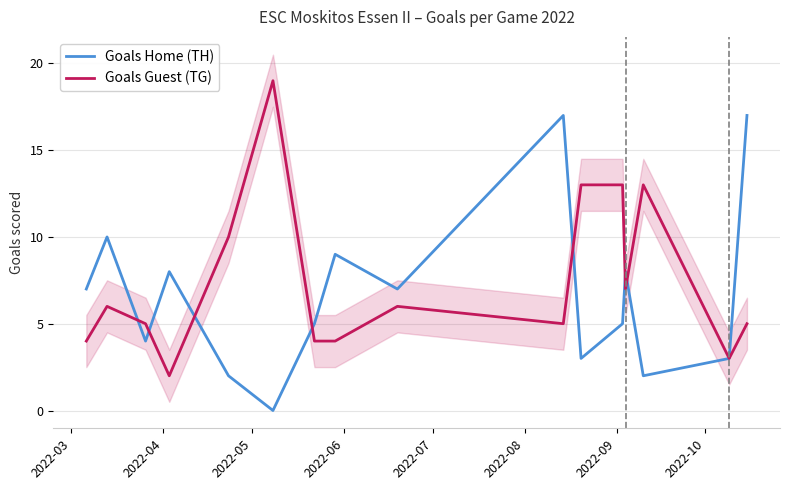

What is the highest value of the Goals Home (TH) series?

17